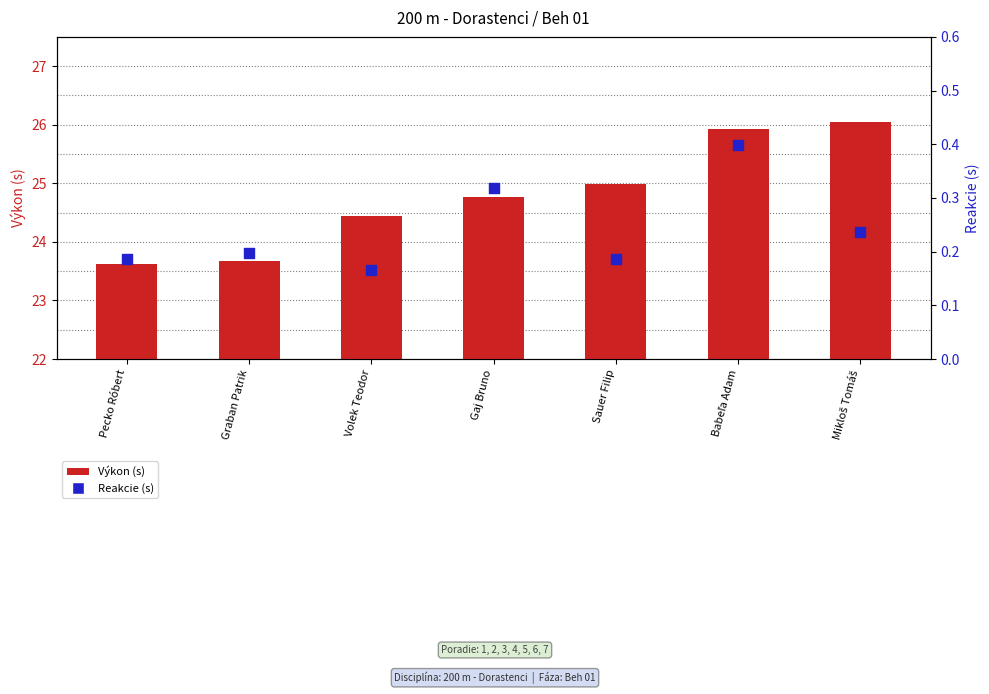

Which series has the widest spread of Y values?

Výkon (s)